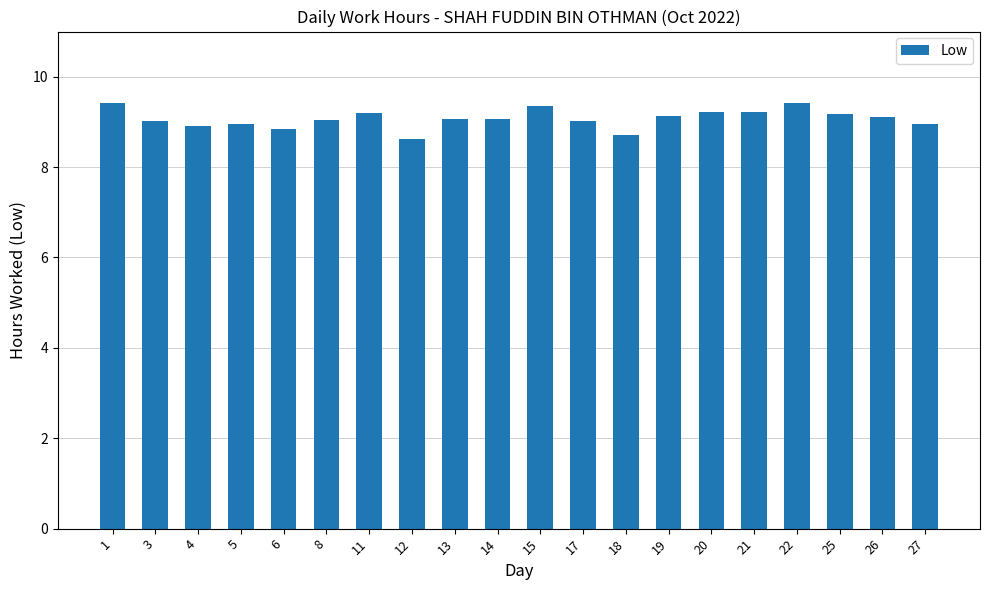

What is the value of the 3rd bar from the left?

8.9